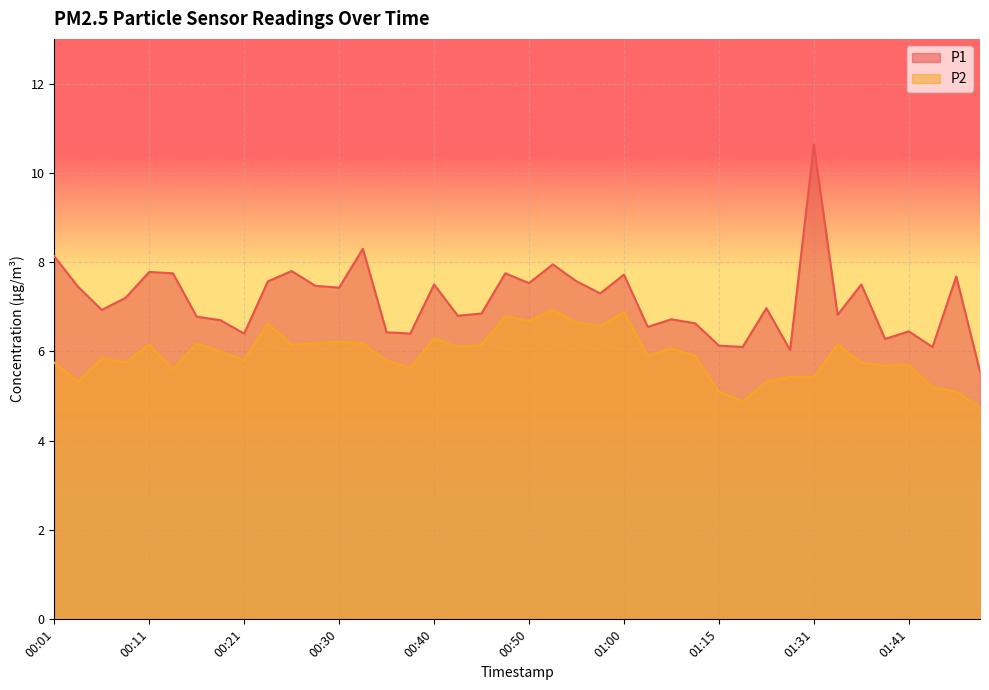

At 01:13, list the series in order from smallest to largest.

P2, P1